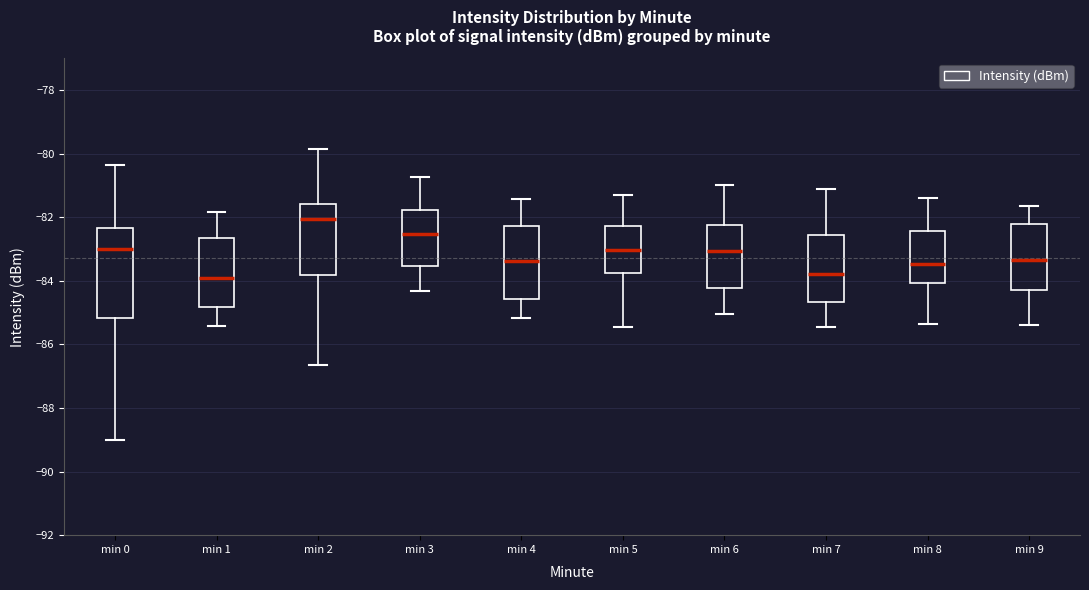

Reading left to right, read every box against the y-axis: the position of its median line, the range the box covers, and the ends of its whiskers. The values are not printed on the chart, so give them approximately, as read against the axis.

min 0: median -83.0, box -85.2 to -82.4, whiskers -89.0 to -80.4
min 1: median -83.8, box -84.8 to -82.6, whiskers -85.4 to -81.8
min 2: median -82.0, box -83.8 to -81.6, whiskers -86.6 to -79.8
min 3: median -82.6, box -83.6 to -81.8, whiskers -84.4 to -80.8
min 4: median -83.4, box -84.6 to -82.2, whiskers -85.2 to -81.4
min 5: median -83.0, box -83.8 to -82.2, whiskers -85.4 to -81.2
min 6: median -83.0, box -84.2 to -82.2, whiskers -85.0 to -81.0
min 7: median -83.8, box -84.6 to -82.6, whiskers -85.4 to -81.0
min 8: median -83.4, box -84.0 to -82.4, whiskers -85.4 to -81.4
min 9: median -83.4, box -84.2 to -82.2, whiskers -85.4 to -81.6